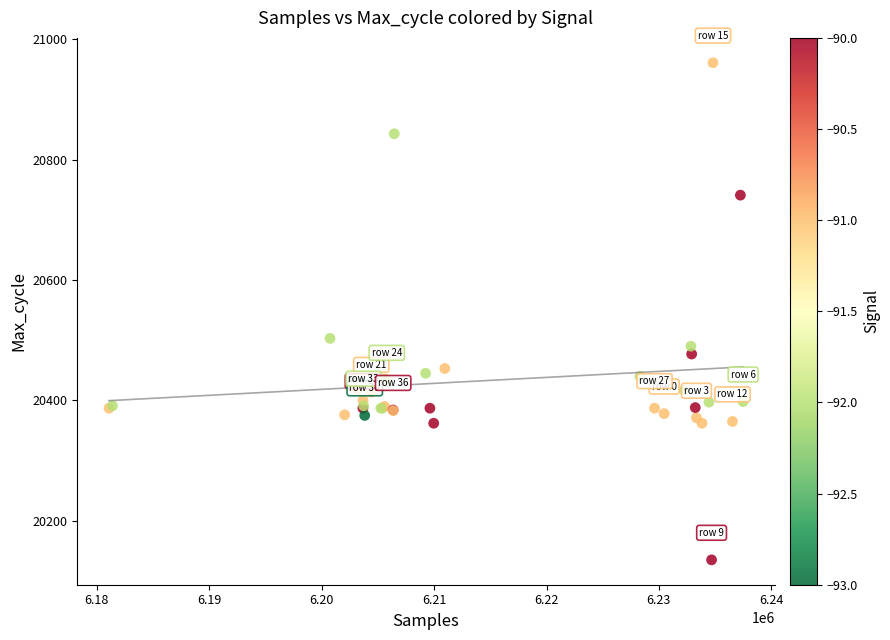

What Y value in the scatter plot is closest to 20548?

20503